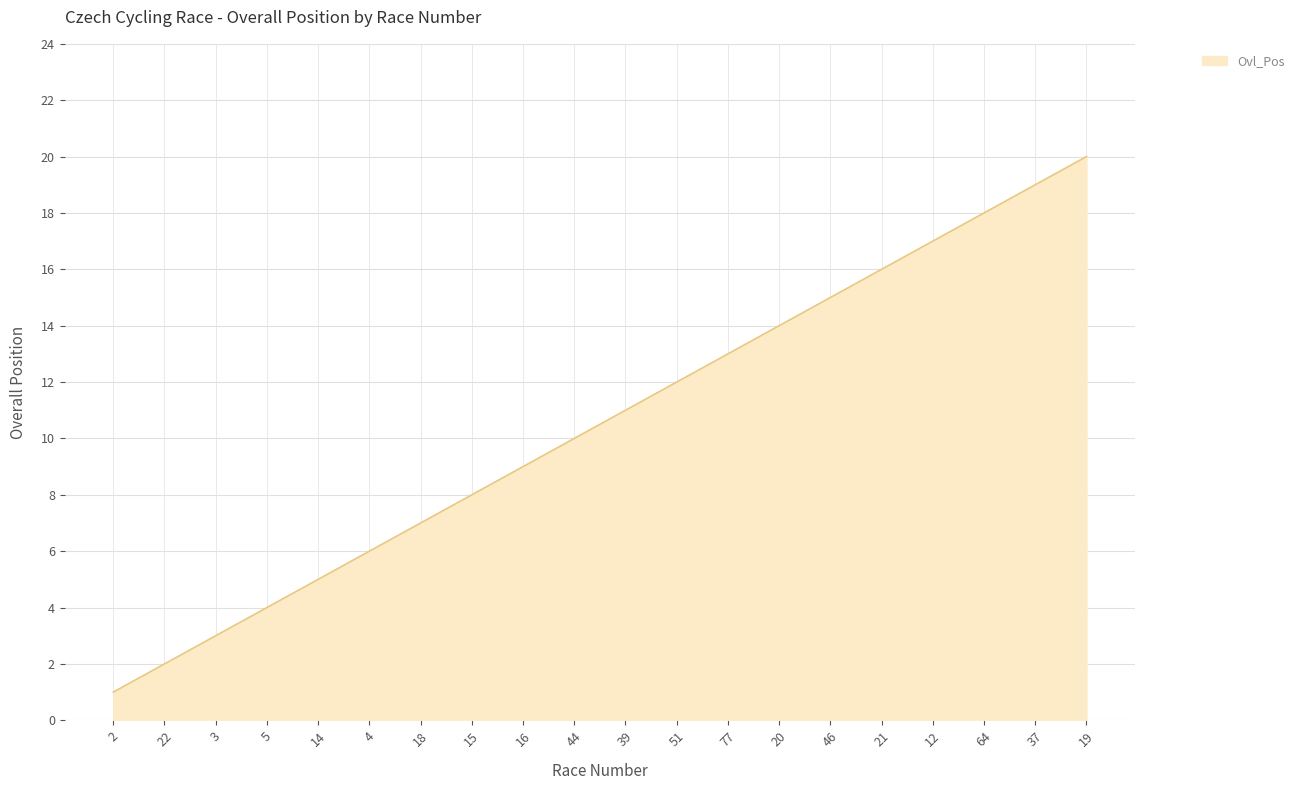

The chart shows a value of 27 at 37. True or false?

False